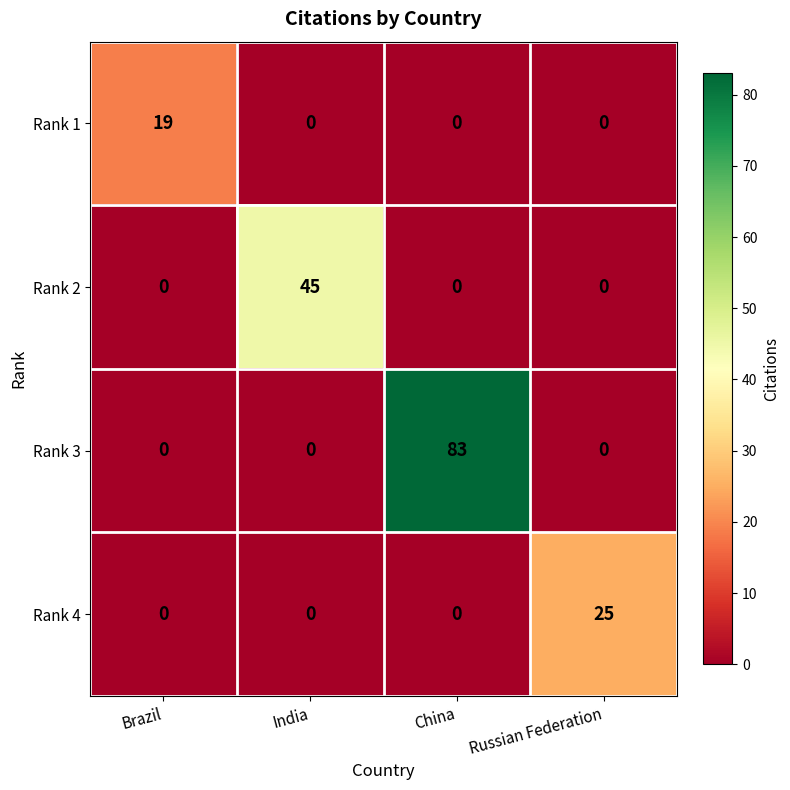

Reading left to right, transcribe all the data shown in this chart.

Rank 1: Brazil=19	India=0	China=0	Russian Federation=0
Rank 2: Brazil=0	India=45	China=0	Russian Federation=0
Rank 3: Brazil=0	India=0	China=83	Russian Federation=0
Rank 4: Brazil=0	India=0	China=0	Russian Federation=25